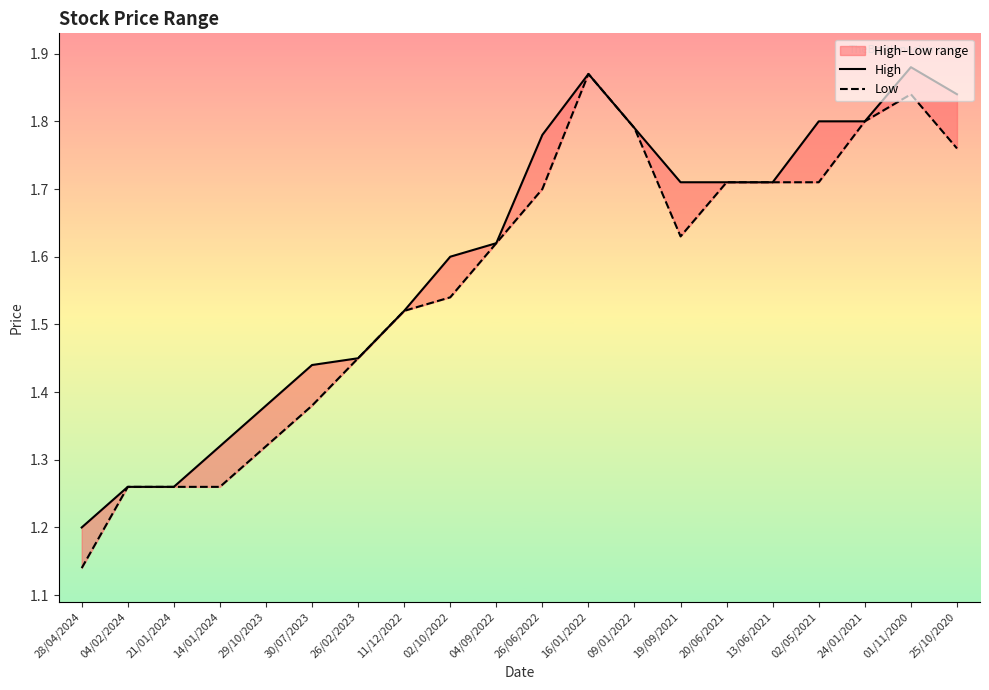

True or false: Low has a value of 0.8 at 04/02/2024.

False